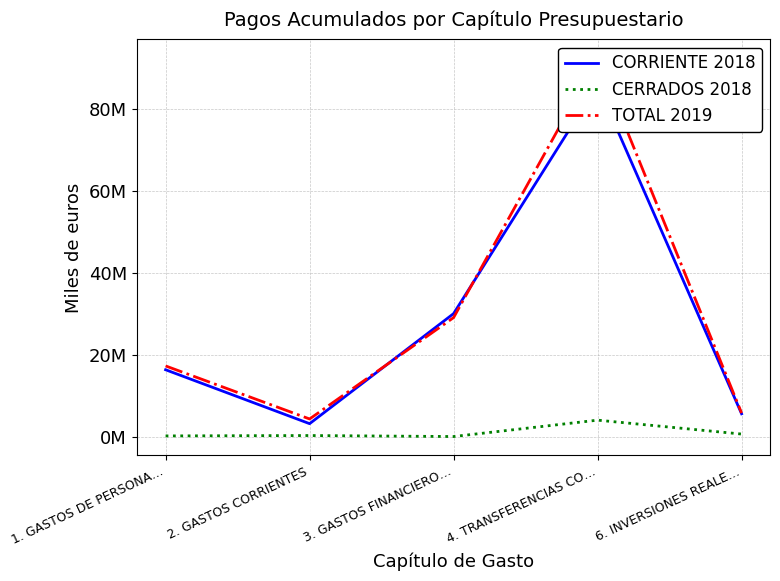

What is the difference between the CERRADOS 2018 values at 2. GASTOS CORRIENTES and 3. GASTOS FINANCIERO…?

243468